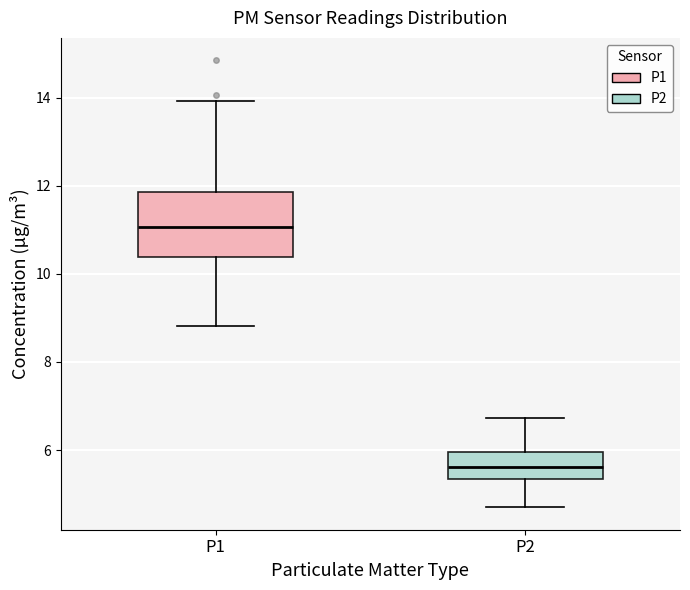

Comparing the boxes themselves (not the whiskers), which one is the tallest?

P1